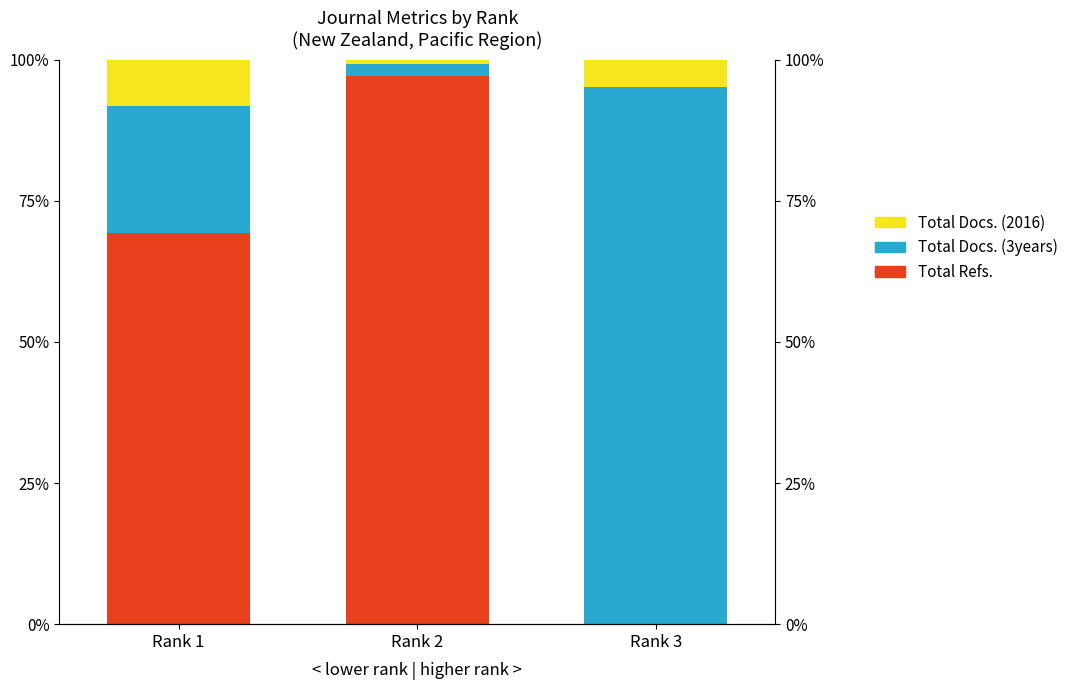

How many distinct data groups are displayed?

3